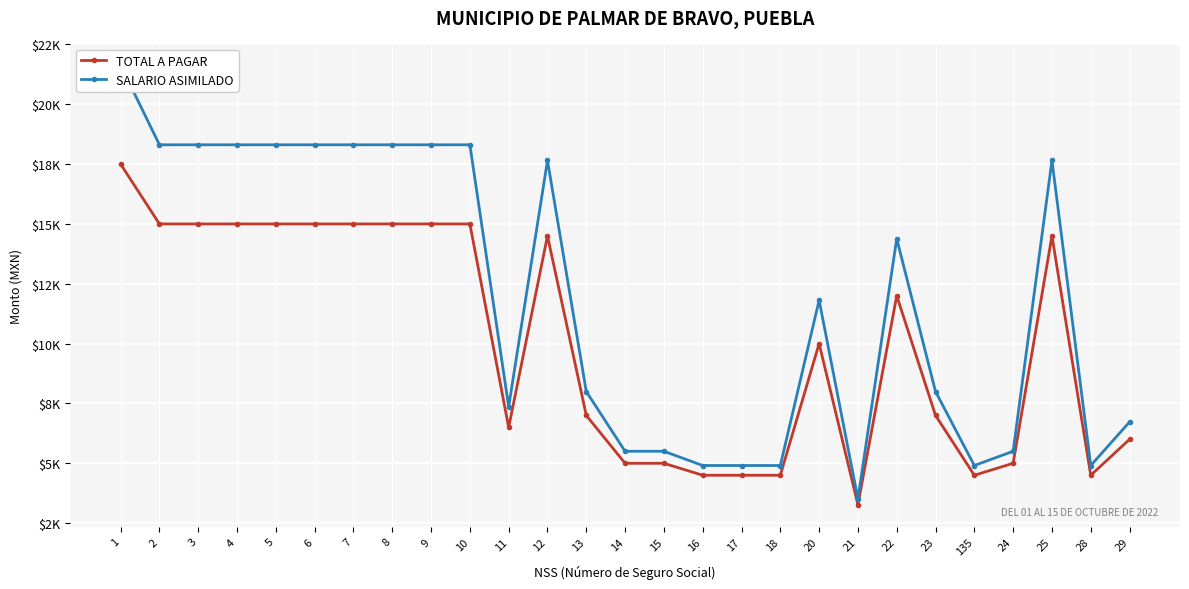

What is the minimum value shown in the chart?

3267.0